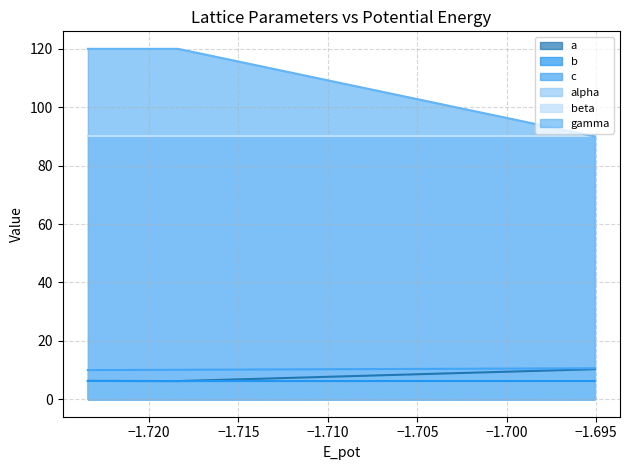

What is the difference between the maximum and minimum values in the a series?

4.1